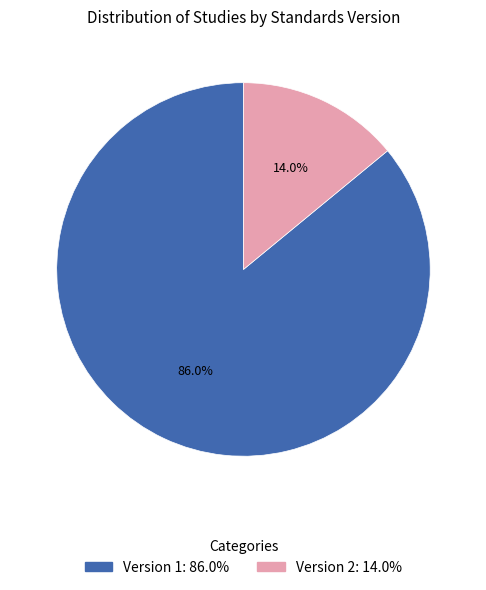

How many segments does this pie chart have?

2